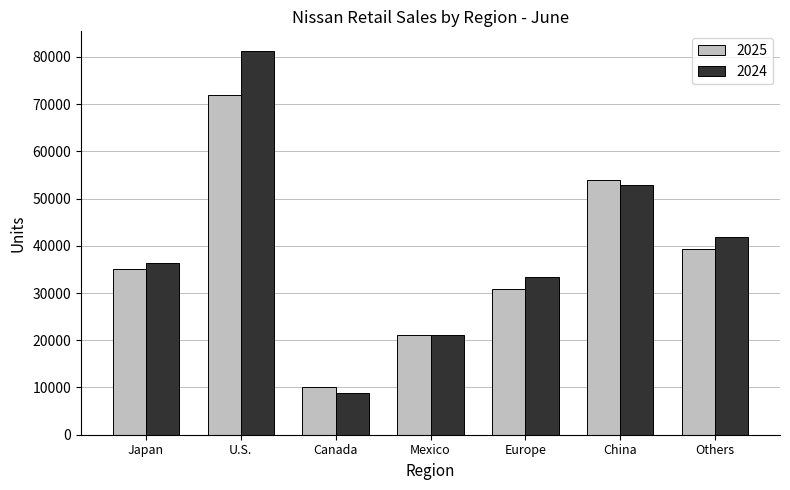

At which category is the sum across all series the highest?

U.S.